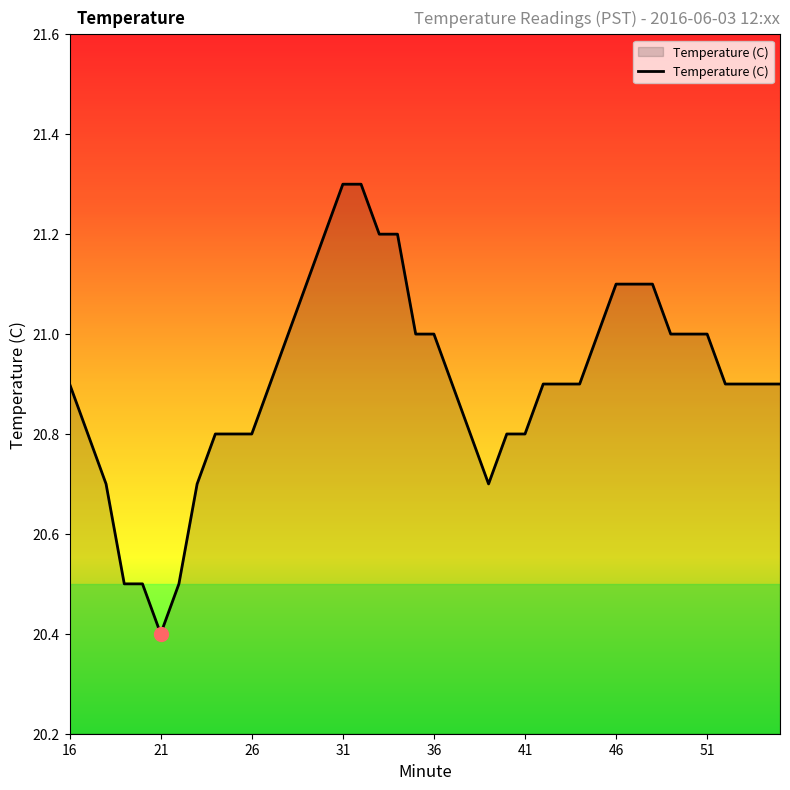

How many lines are shown in the chart?

1